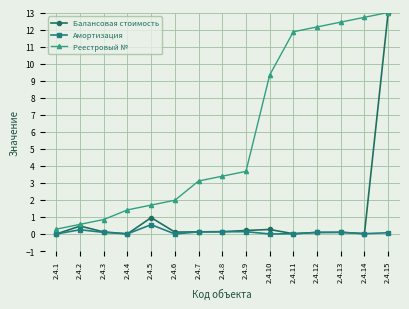

Which series changed the most between 2.4.8 and 2.4.12?

Реестровый №